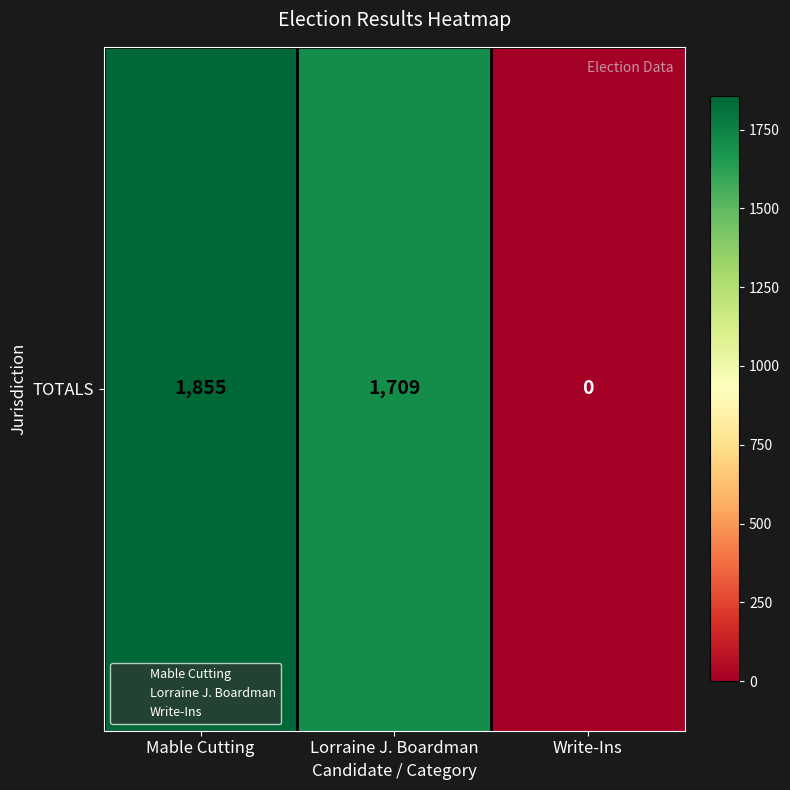

What is the average value?

1188